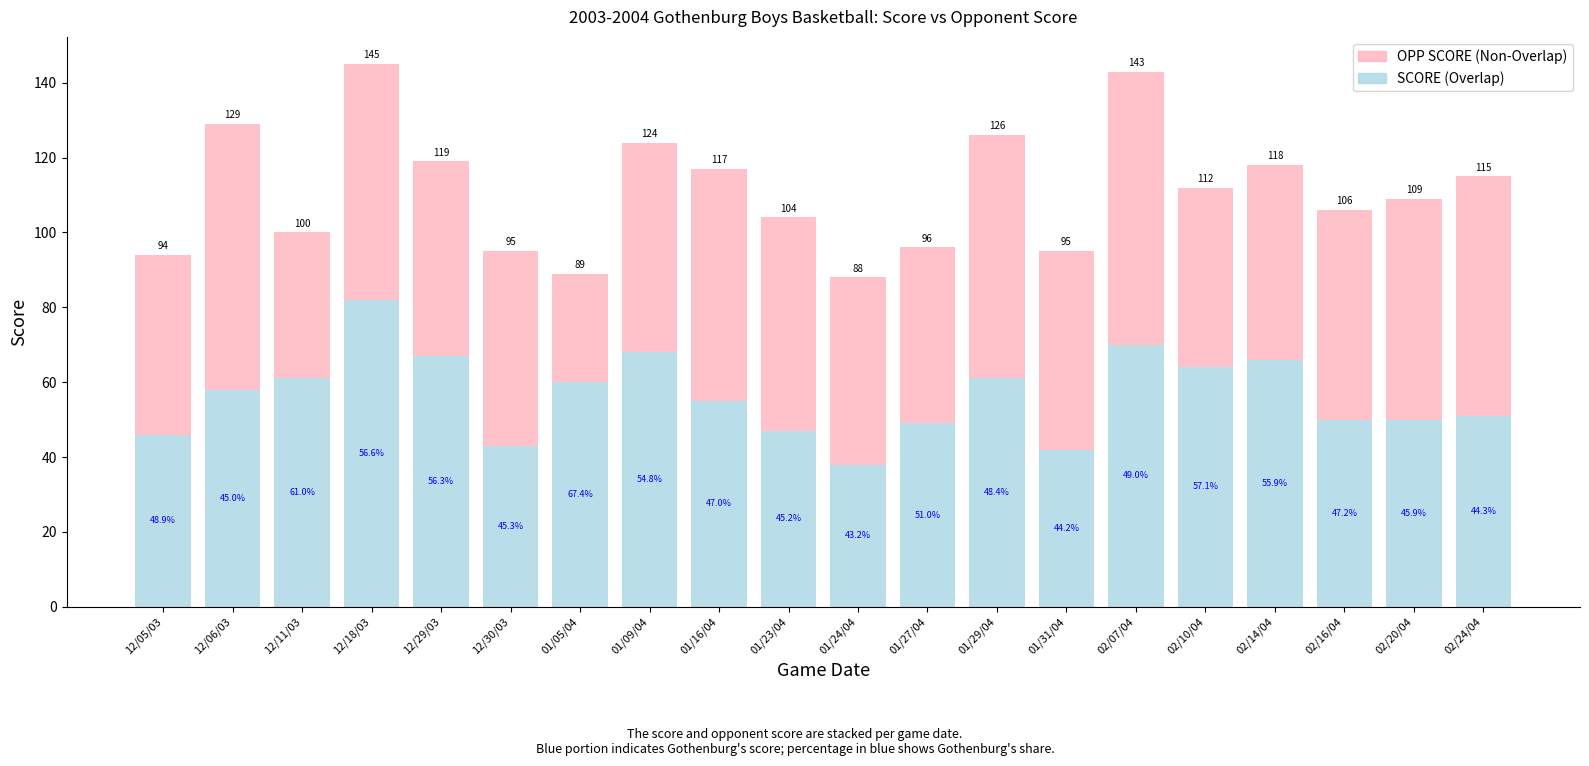

How many bars are there in total?

20